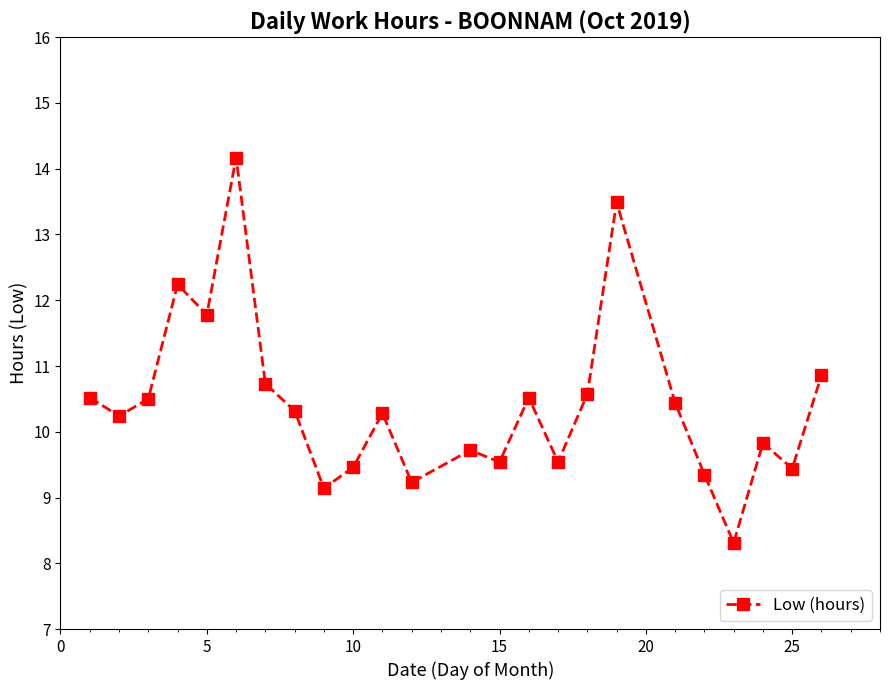

How many values exceed 10?

14